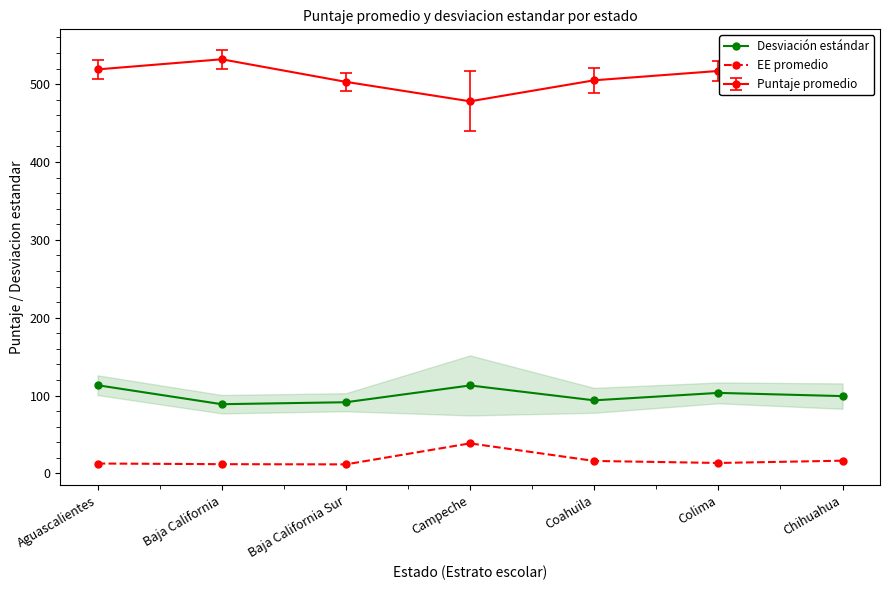

What is the difference between the EE promedio values at Colima and Baja California?

1.5